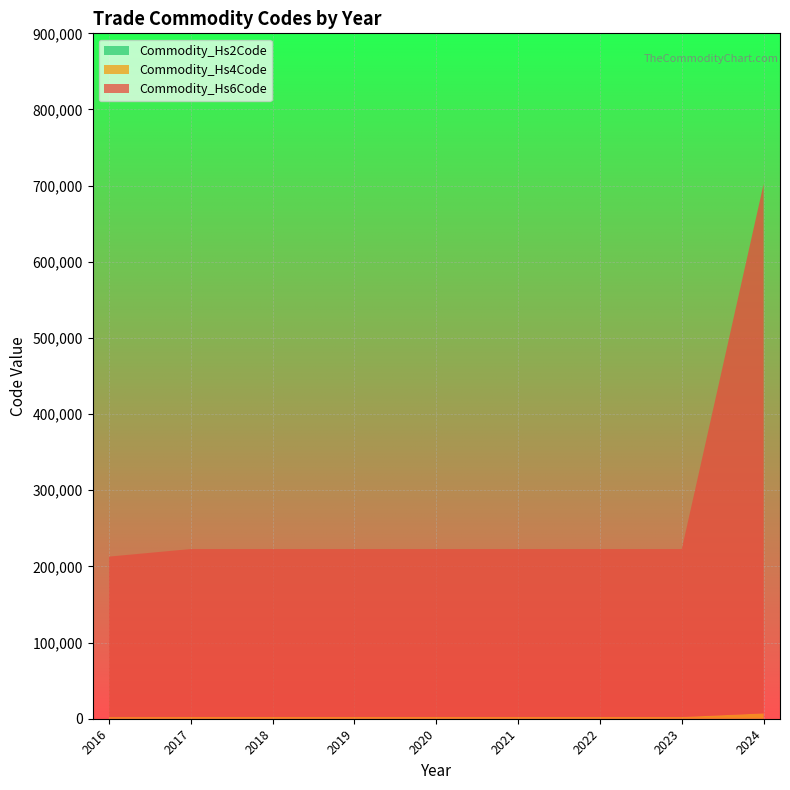

At which category is the sum across all series the highest?

2024